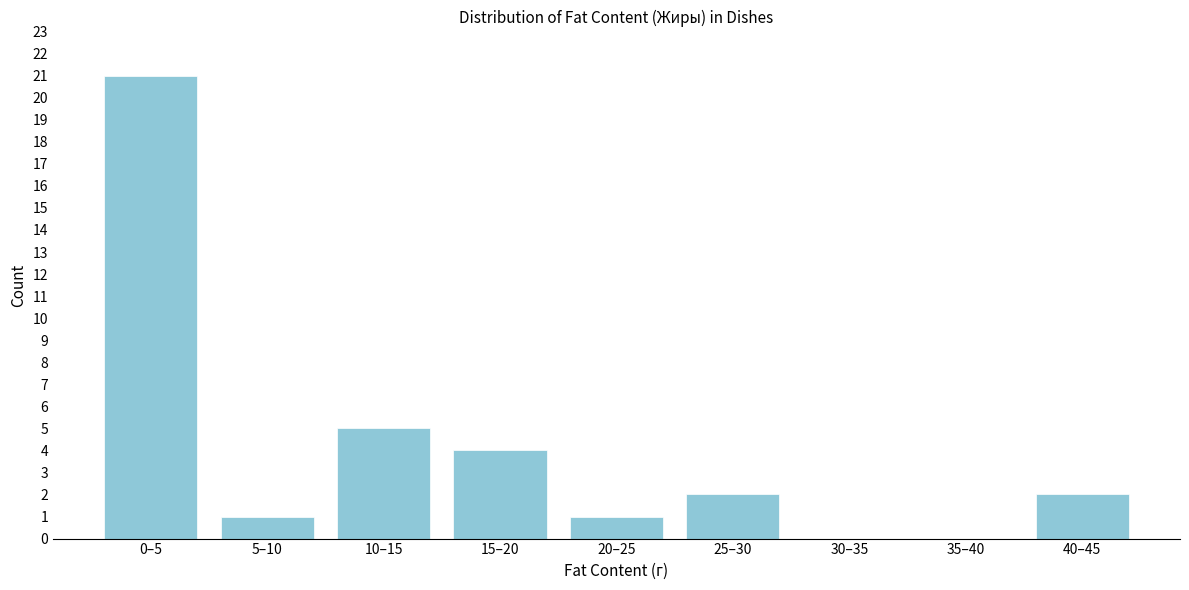

Reading left to right, extract all data points from this chart.

0–5=21	5–10=1	10–15=5	15–20=4	20–25=1	25–30=2	30–35=0	35–40=0	40–45=2